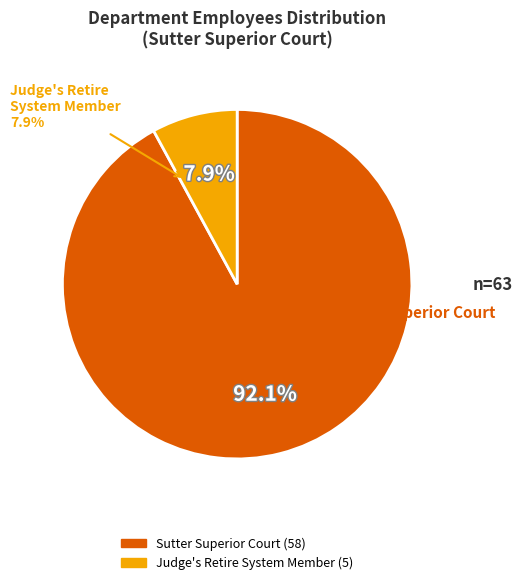

Does Judge's Retire System Member account for over 50% of the chart?

No